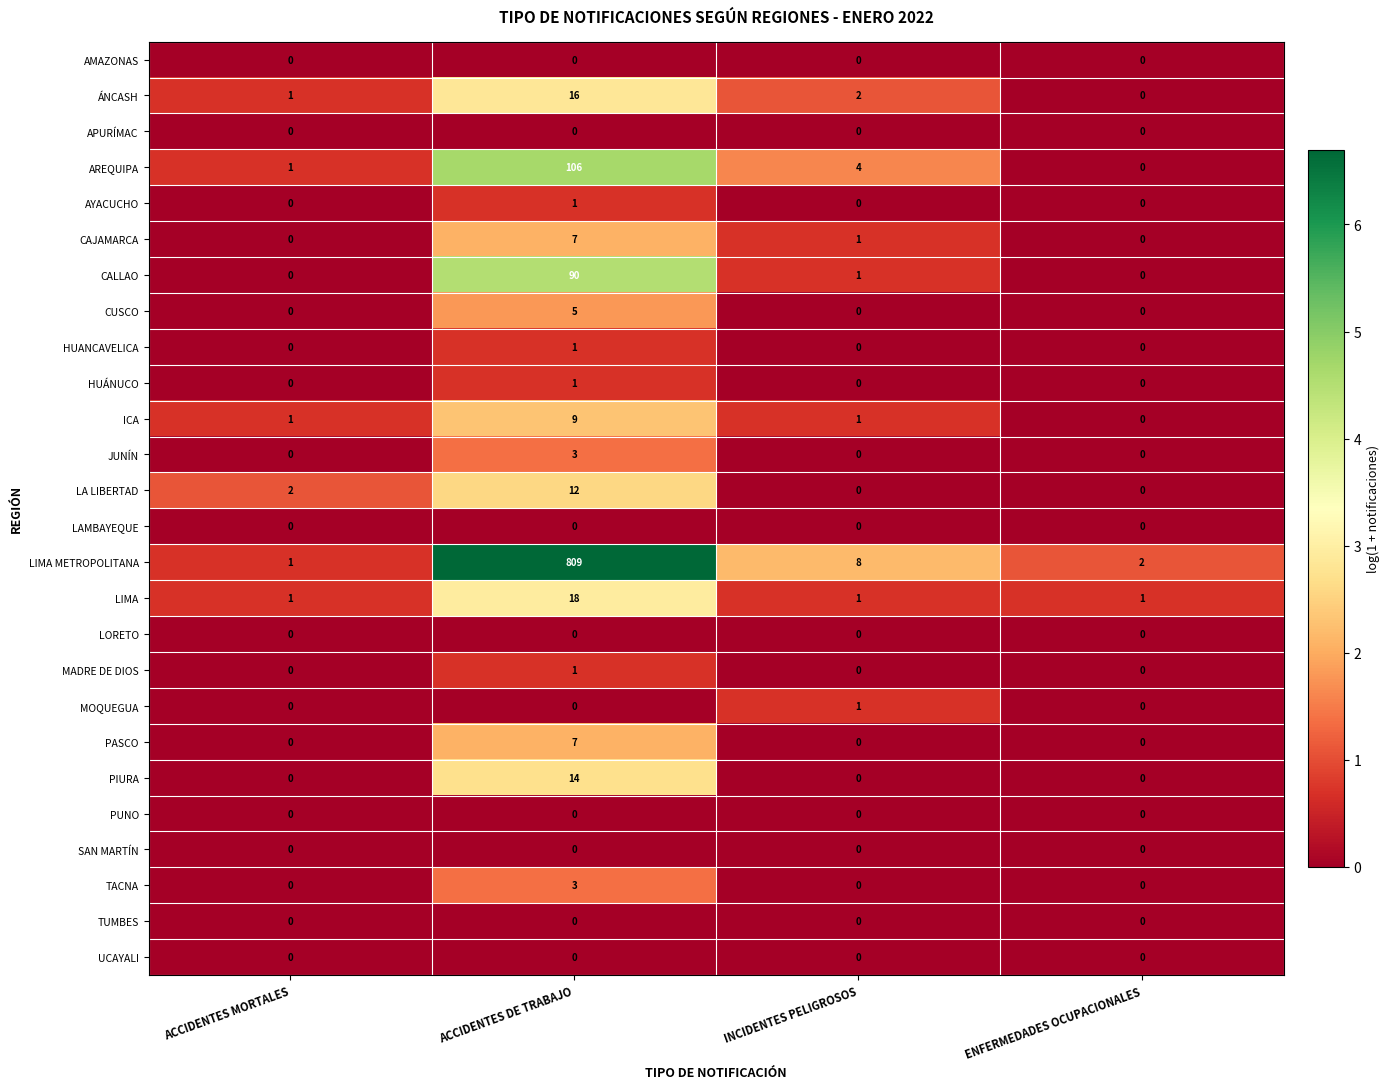

Count the number of data series in this chart.

26